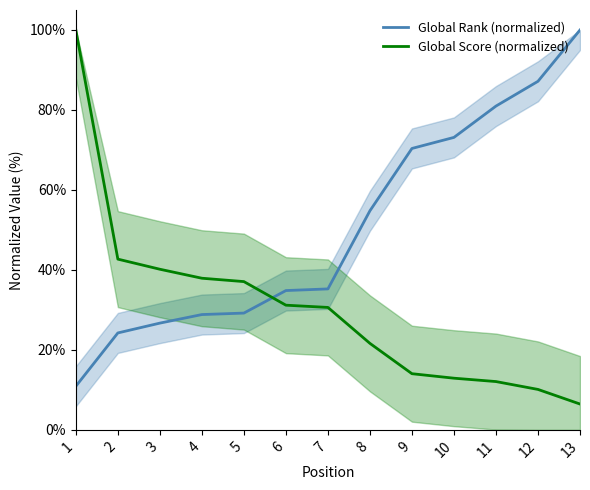

Is it true that Global Score (normalized) equals 100.0 at 1?

True